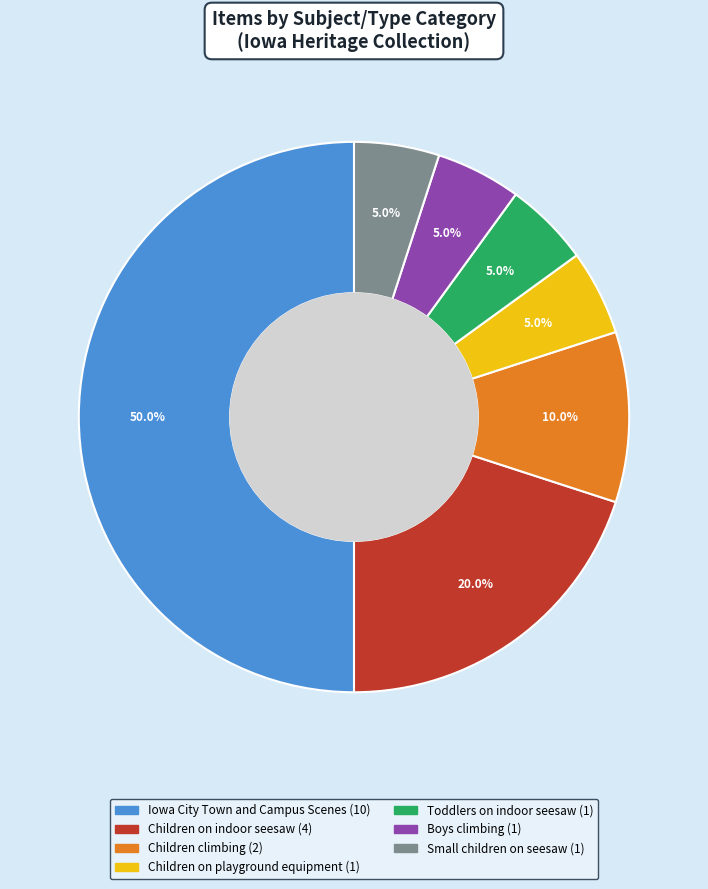

To the nearest percent, what is the combined percentage of Children on playground equipment and Small children on seesaw?

10%